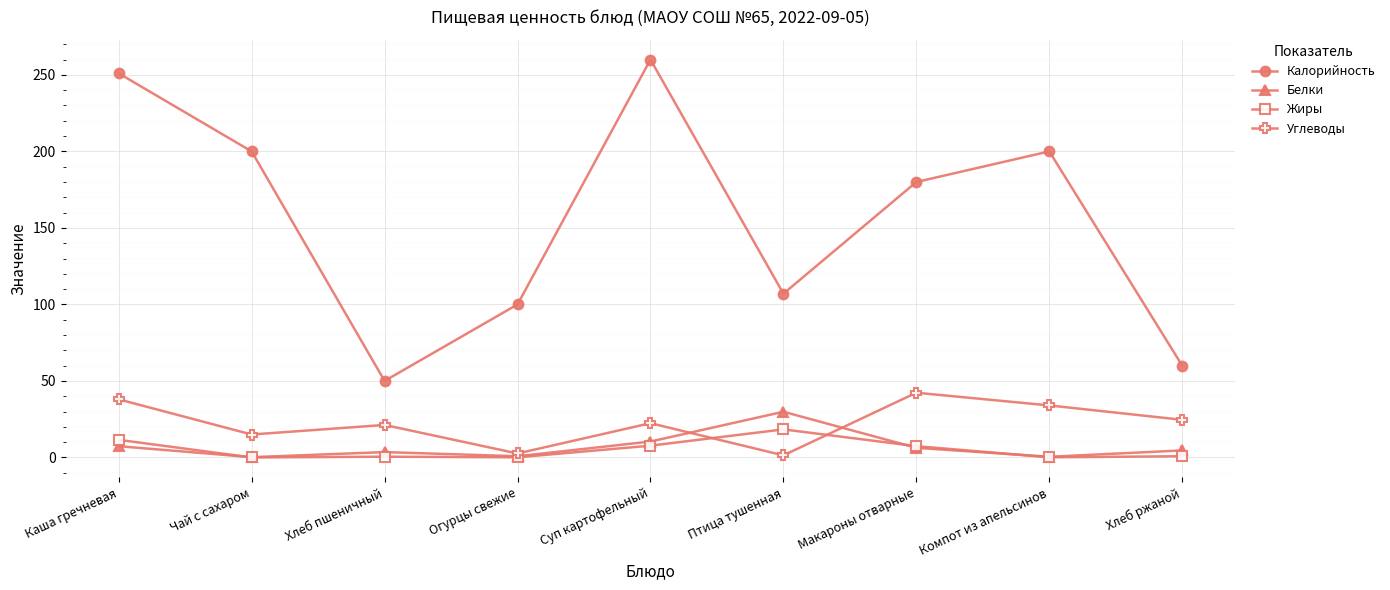

What is the sum of all Углеводы values?

201.5